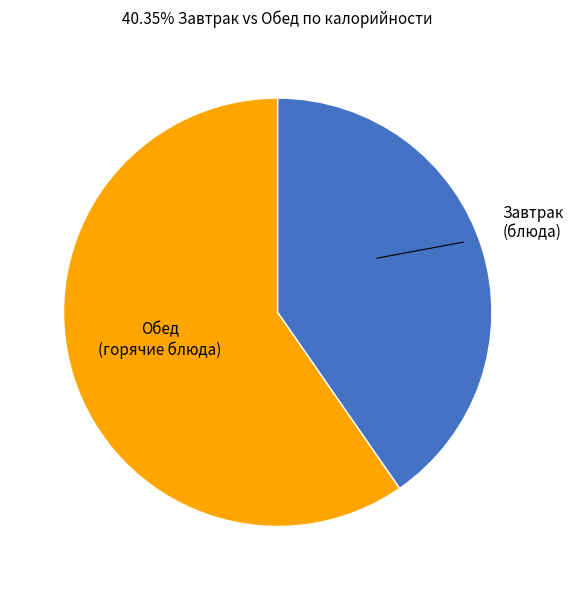

Does any single category account for the majority?

Yes